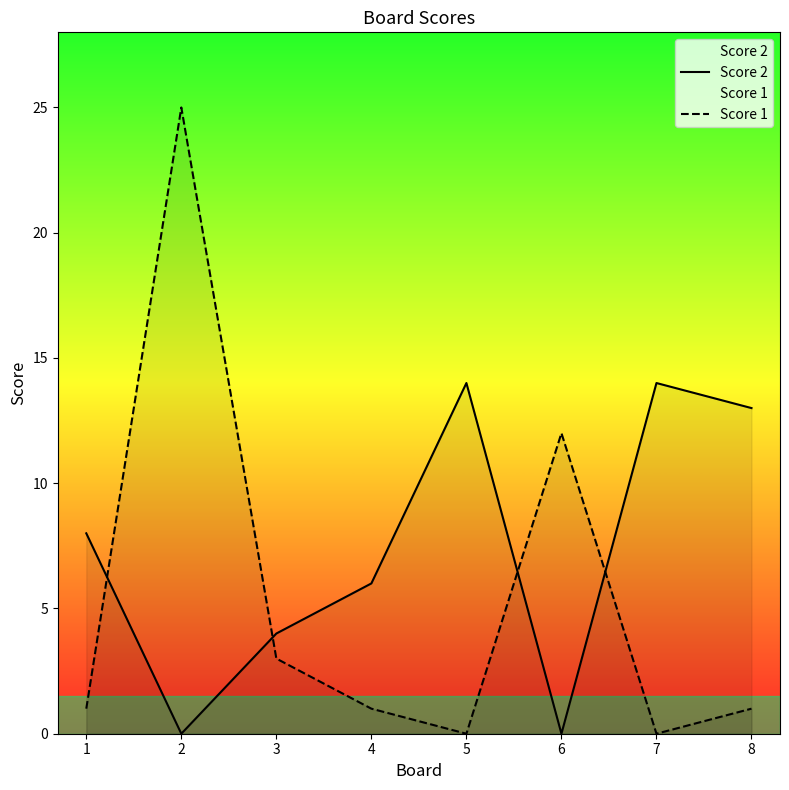

Rank the categories by Score 2 value from highest to lowest.

5, 7, 8, 1, 4, 3, 2, 6